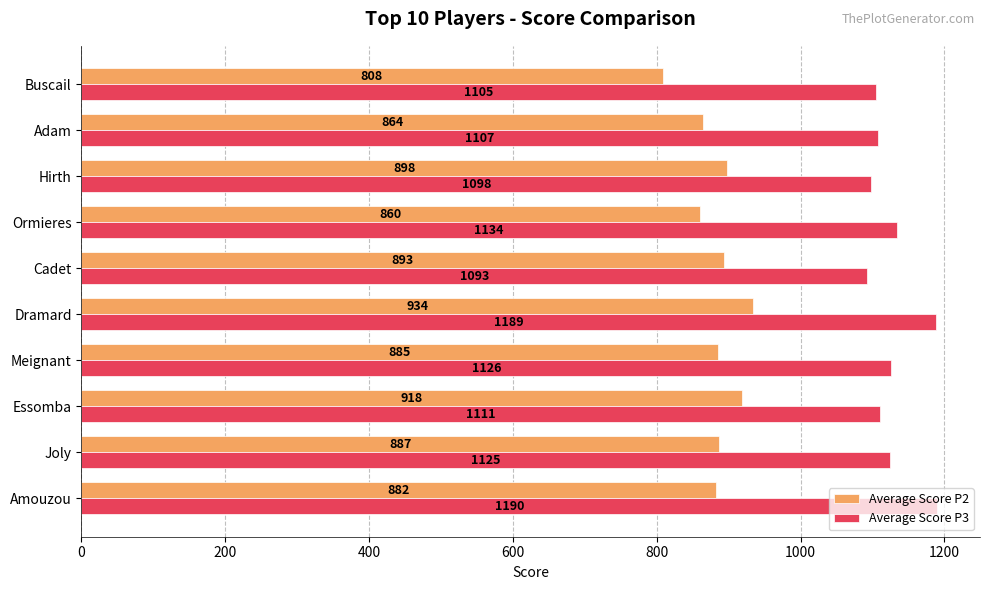

True or false: Average Score P3 has a value of 425 at Hirth.

False